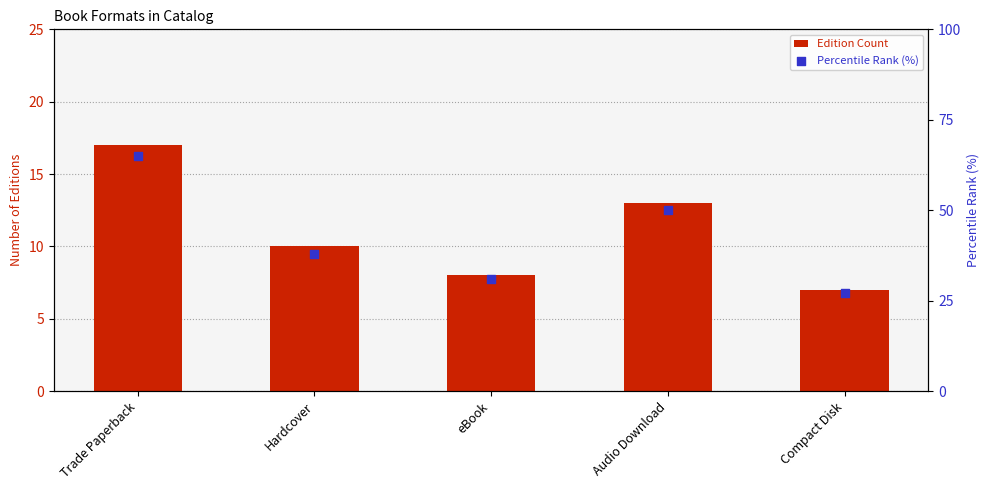

Which series reaches the minimum Y coordinate?

Edition Count